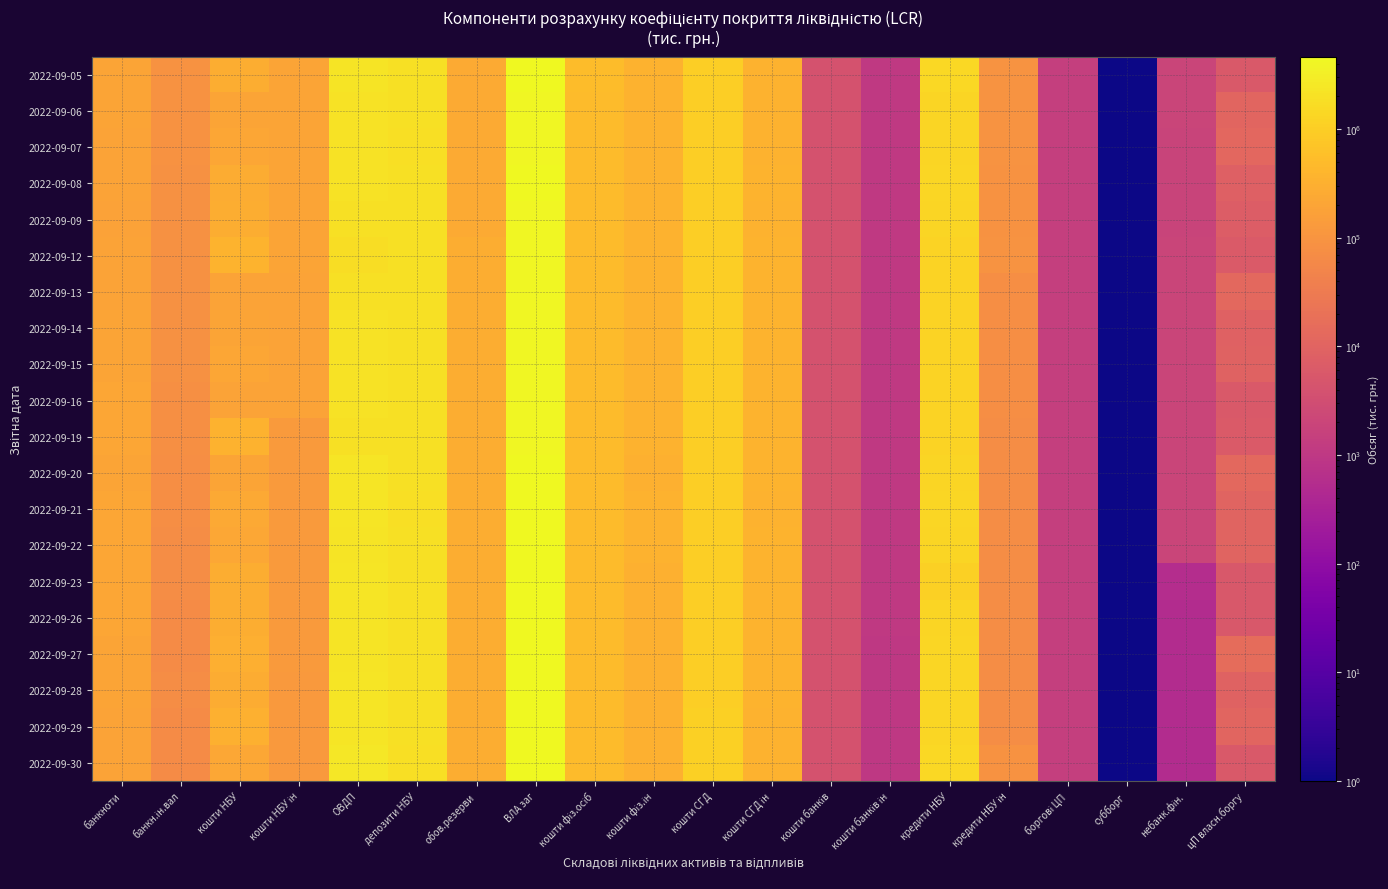

Rank the series by their maximum value, from lowest to highest.

2022-09-12, 2022-09-13, 2022-09-14, 2022-09-15, 2022-09-19, 2022-09-16, 2022-09-07, 2022-09-09, 2022-09-06, 2022-09-08, 2022-09-22, 2022-09-20, 2022-09-05, 2022-09-21, 2022-09-26, 2022-09-23, 2022-09-28, 2022-09-27, 2022-09-29, 2022-09-30